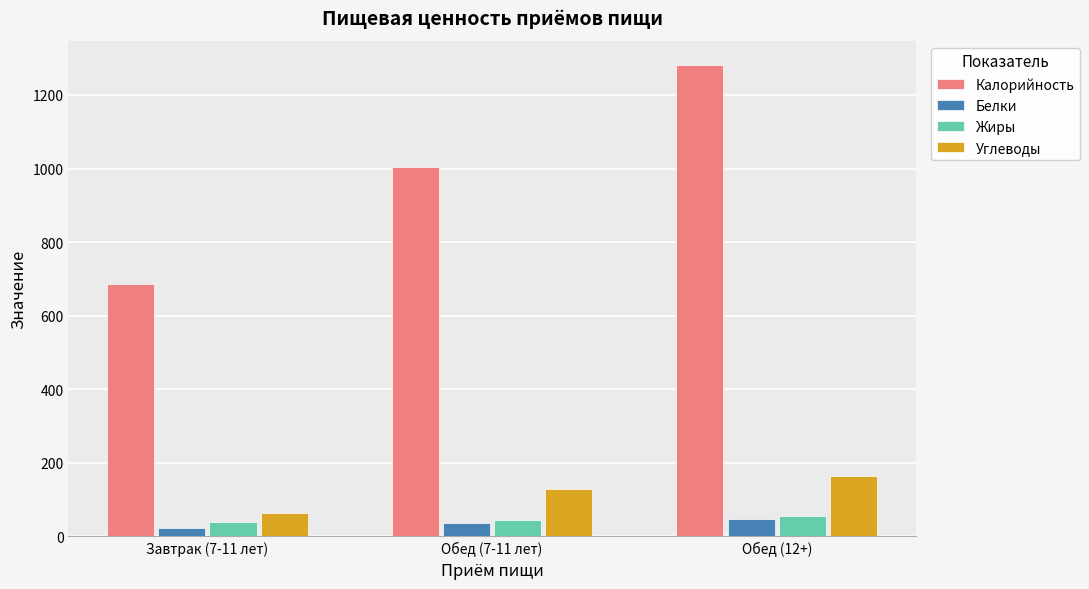

What is the label of the 1st bar from the right?

Обед (12+)